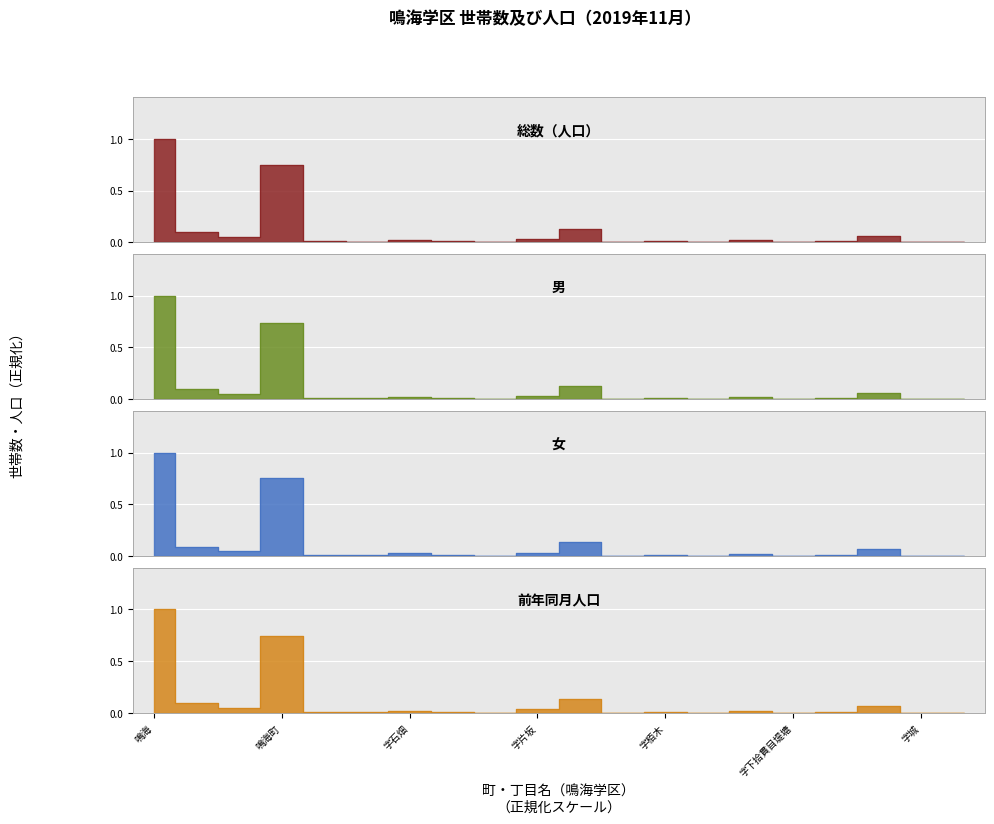

Which series has the largest total across all categories?

女